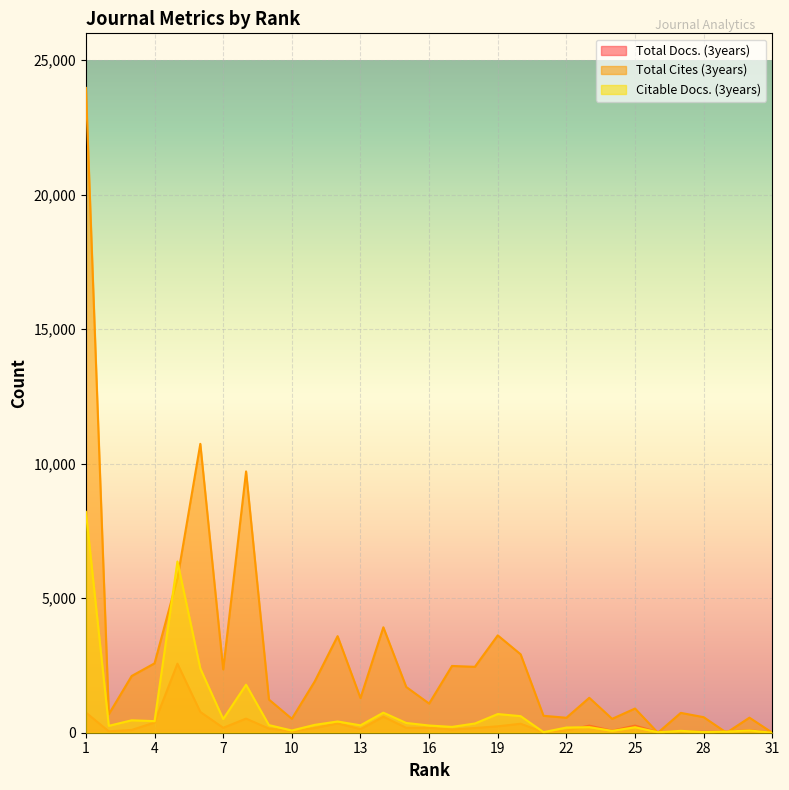

Which series has the widest spread of values?

Total Cites (3years)